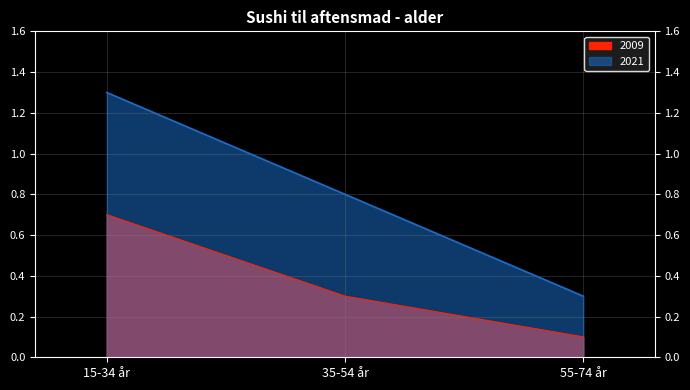

What is the sum of the 2021 values at 15-34 år and 35-54 år?

2.1